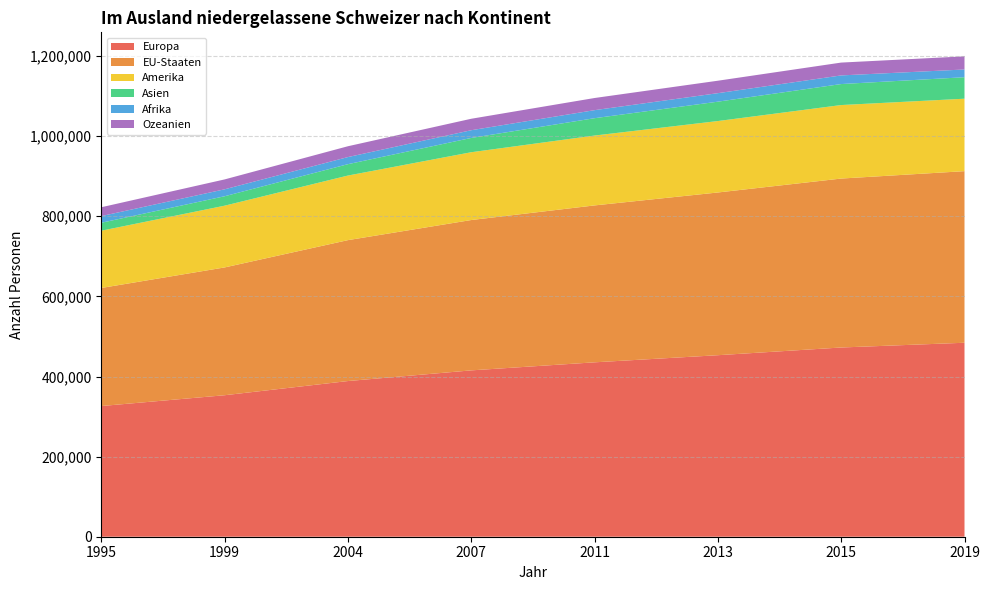

Reading right to left, list all the values displayed in this chart.

Europa: 2019=484257	2015=472404	2013=453162	2011=435396	2007=415293	2004=388646	1999=353236	1995=326256
EU-Staaten: 2019=428405	2015=421799	2013=406262	2011=391732	2007=375355	2004=351796	1999=319054	1995=294749
Amerika: 2019=180893	2015=183500	2013=178349	2011=174427	2007=169254	2004=161246	1999=154147	1995=142967
Asien: 2019=53615	2015=52409	2013=48359	2011=43327	2007=35673	2004=28388	1999=23570	1995=19845
Afrika: 2019=19330	2015=21585	2013=21218	2011=20063	2007=19270	2004=17754	1999=17311	1995=16650
Ozeanien: 2019=32776	2015=32032	2013=31095	2011=30327	2007=28617	2004=27023	1999=24693	1995=22077